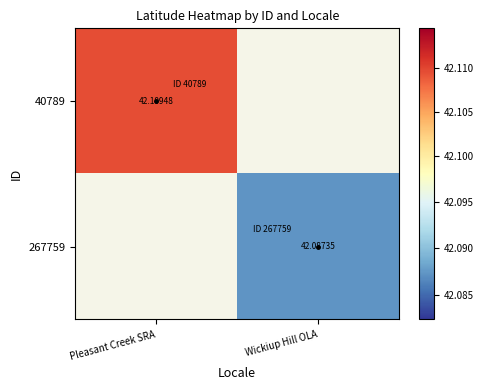

What is the greatest value displayed?

42.1